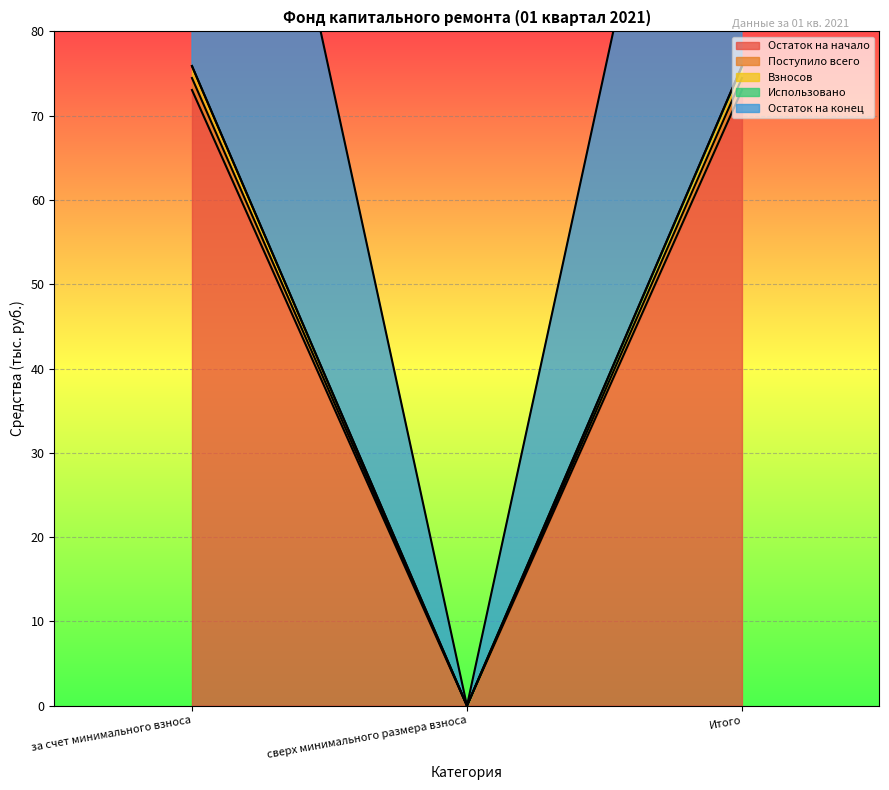

How many values in Поступило всего are above zero?

2